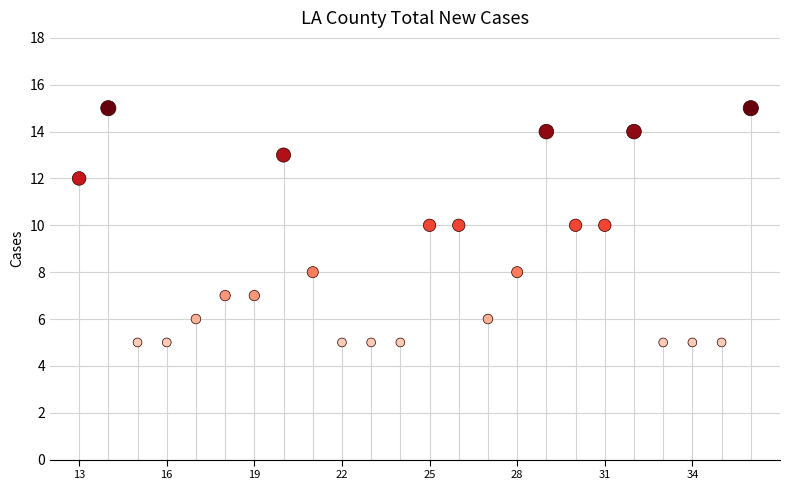

What is the range of X values (max minus min)?

23